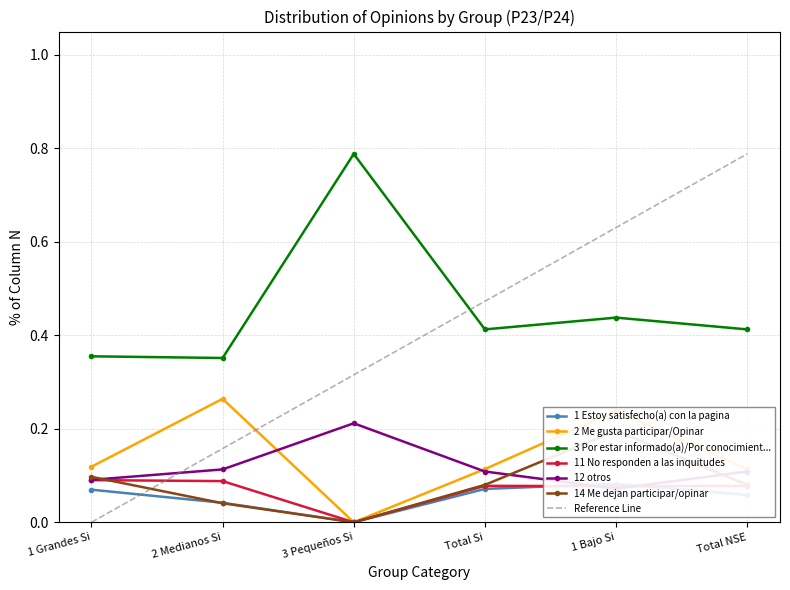

Count the 1 Estoy satisfecho(a) con la pagina values in the range 0 to 1.

6